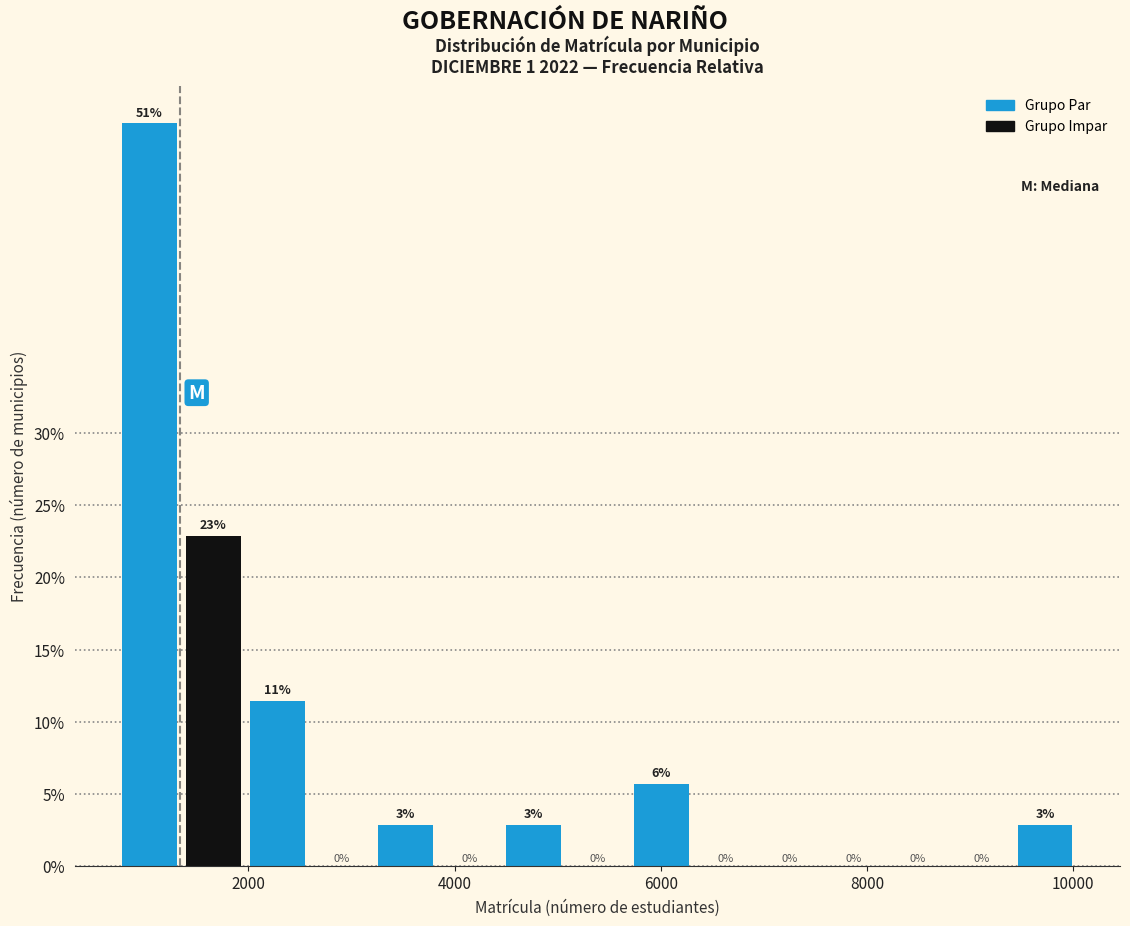

Read against the x-axis, roughly where is the centre of the tallest bar?

1000